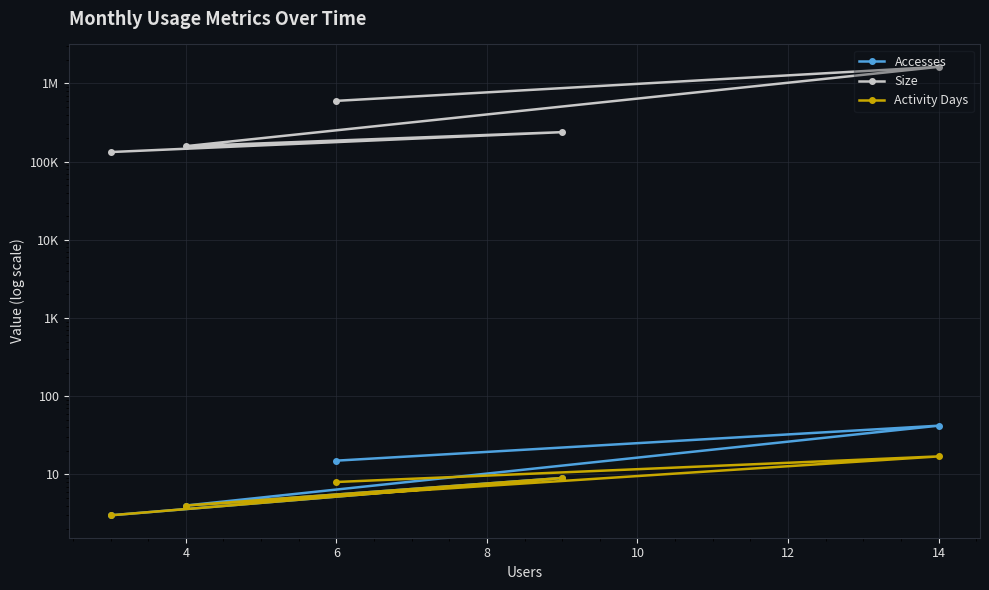

True or false: Activity Days and Accesses cross at least once.

False